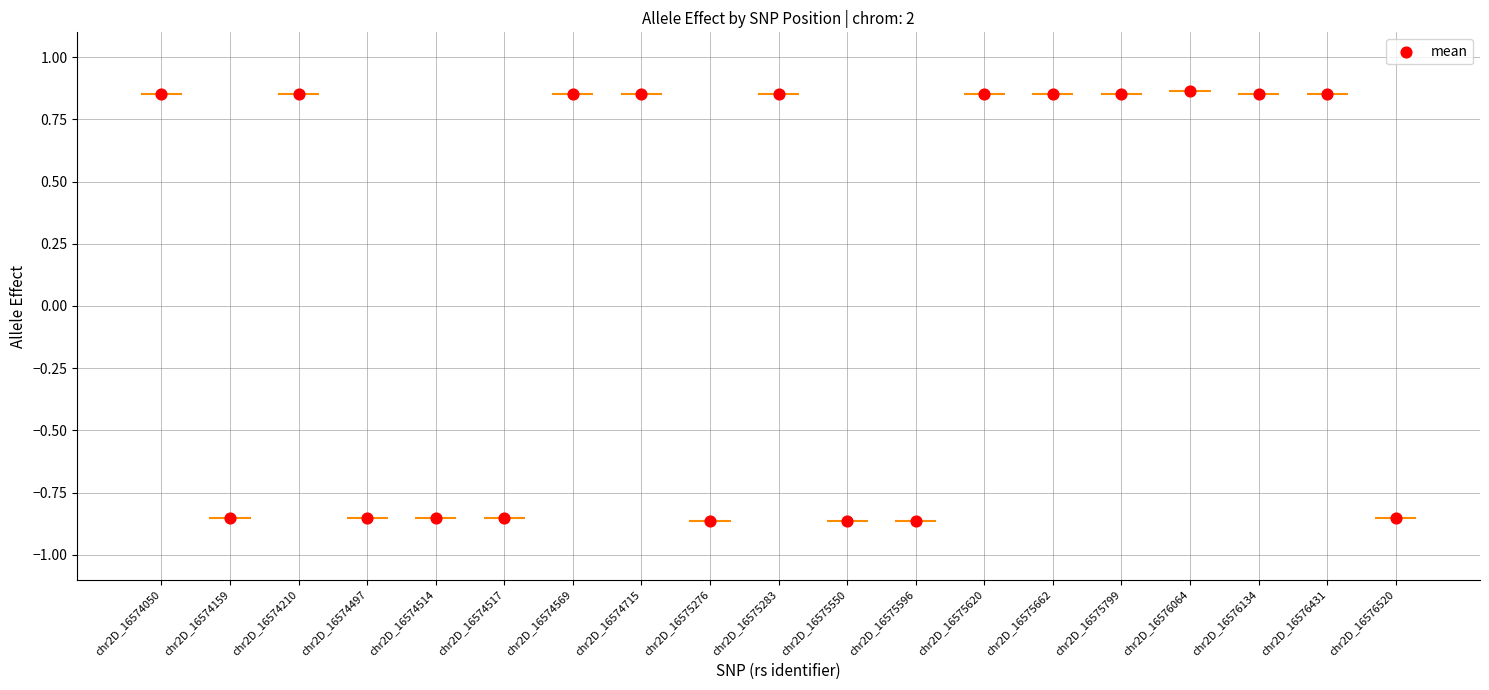

What is the change in value from chr2D_16574159 to chr2D_16574715?

+1.7